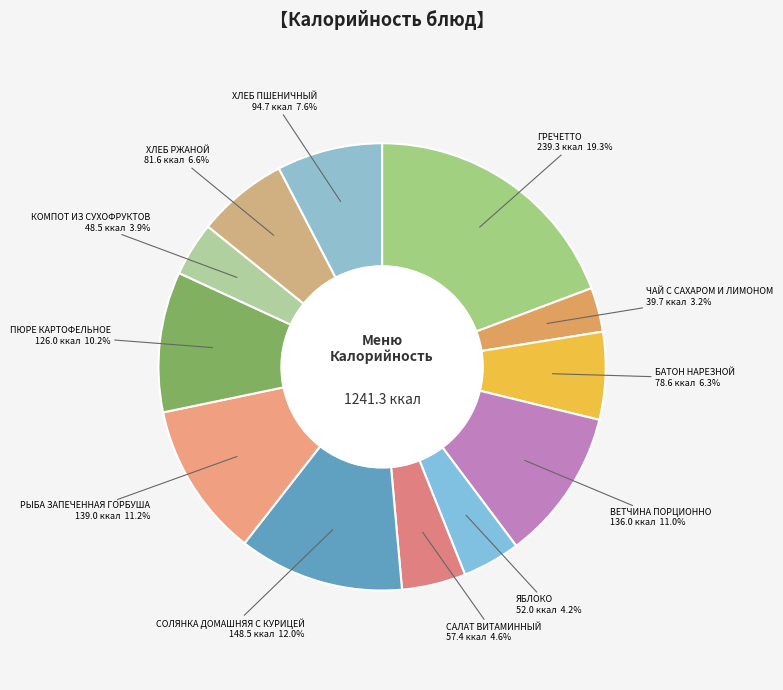

What is the smallest slice in the pie chart?

ЧАЙ С САХАРОМ И ЛИМОНОМ